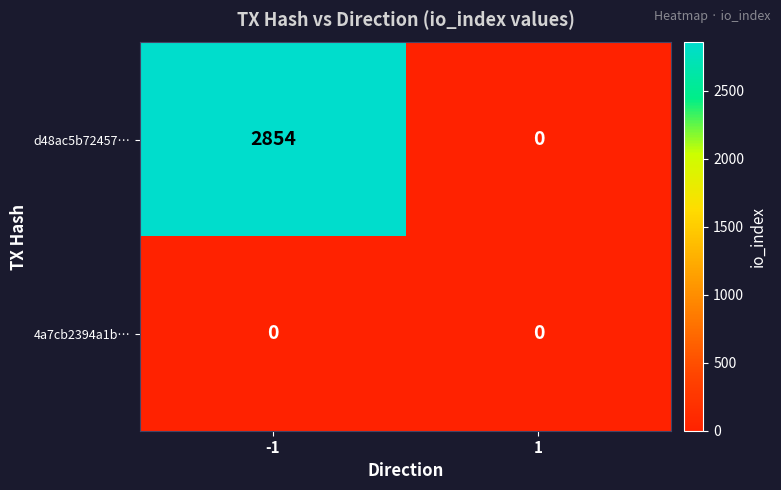

Reading left to right, extract all data points from this chart.

d48ac5b72457…: -1=2854	1=0
4a7cb2394a1b…: -1=0	1=0